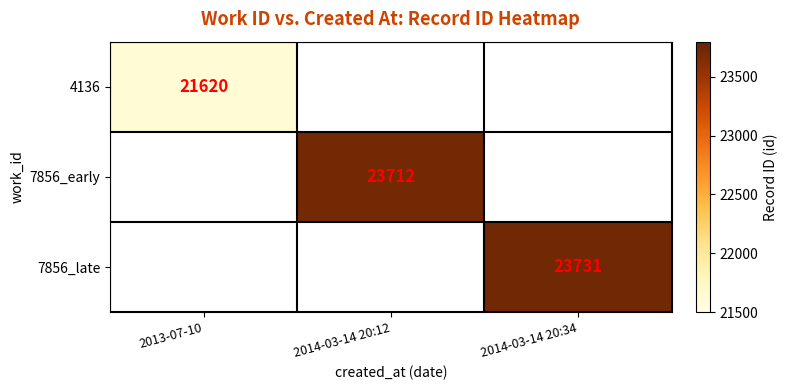

The 4136 series shows 4444 at 2013-07-10. True or false?

False